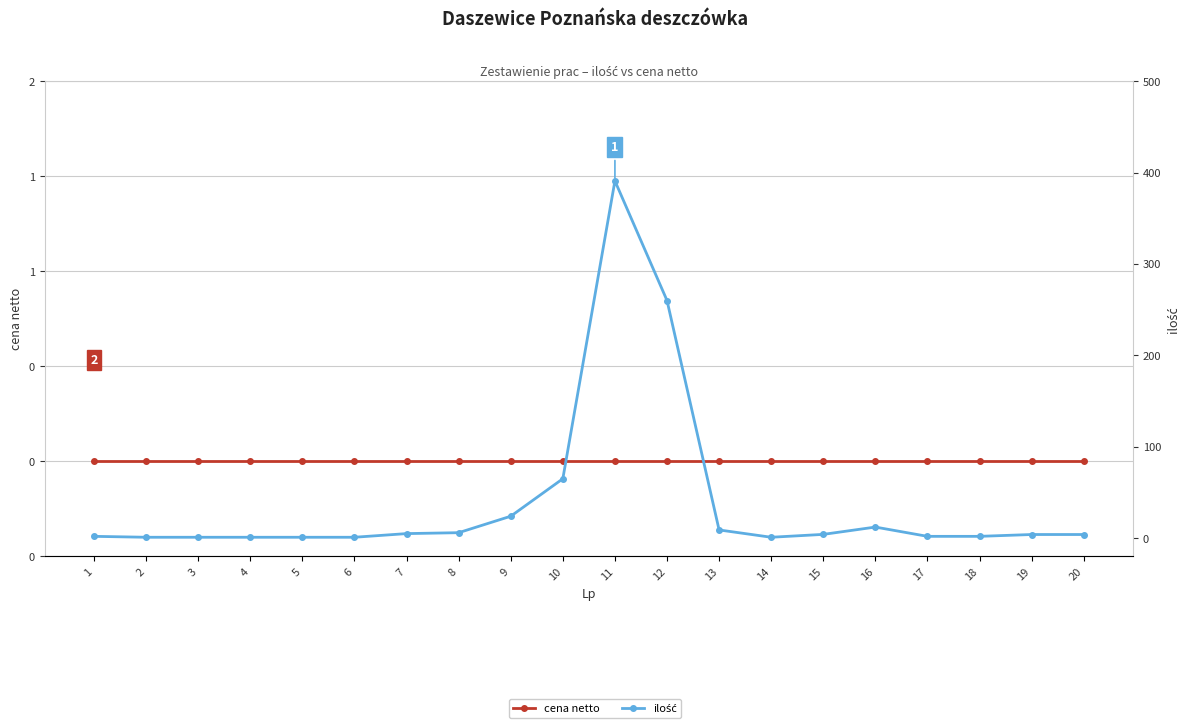

What is the maximum value shown in the chart?

390.8